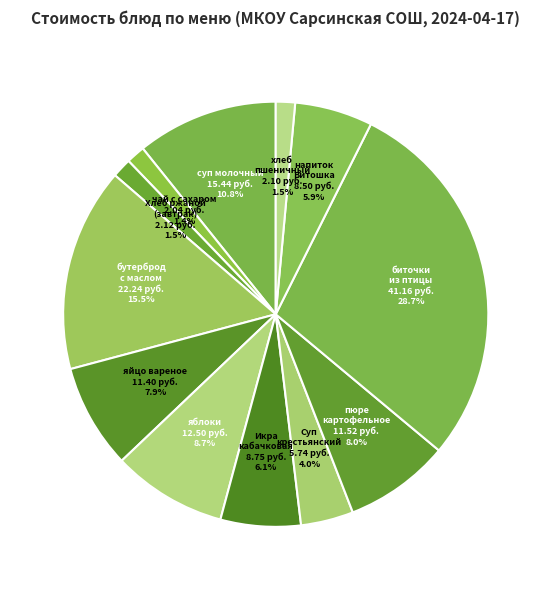

Does any single category account for the majority?

No